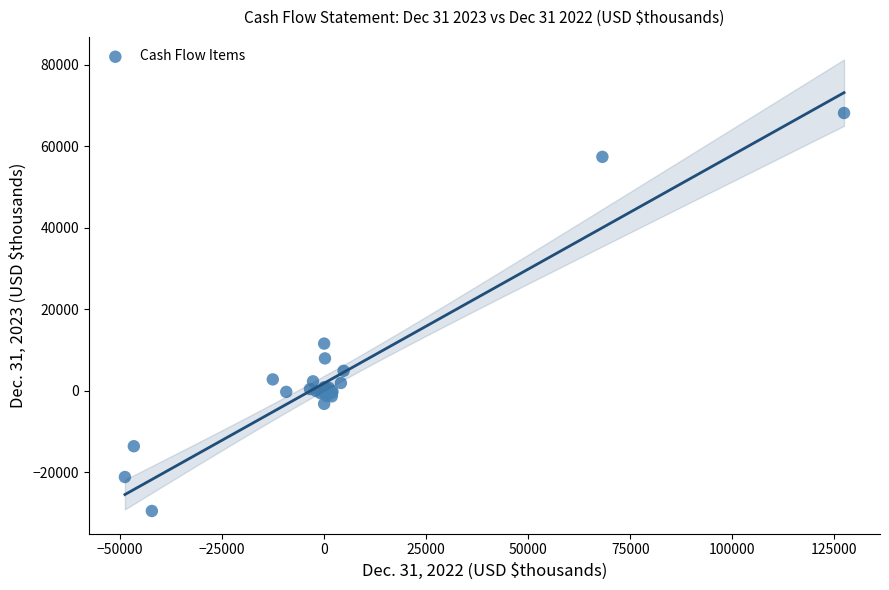

What Y value in the scatter plot is closest to 19358?

11605